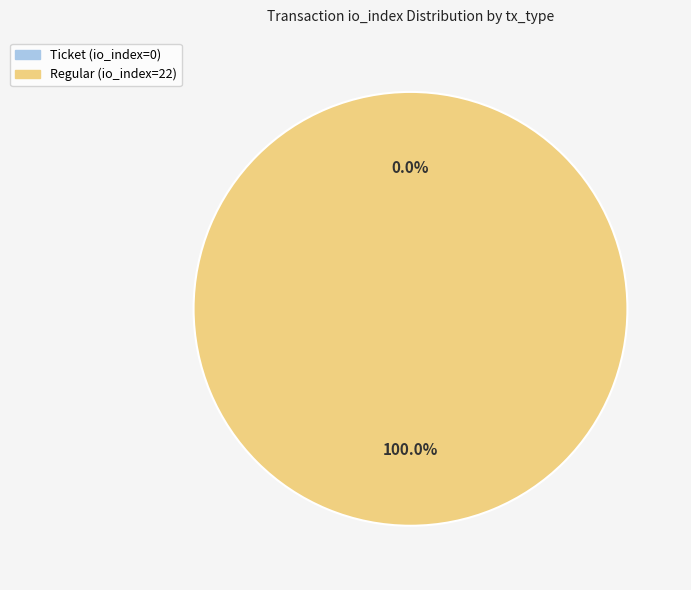

Which category has the biggest portion of the pie?

Regular (io_index=22)